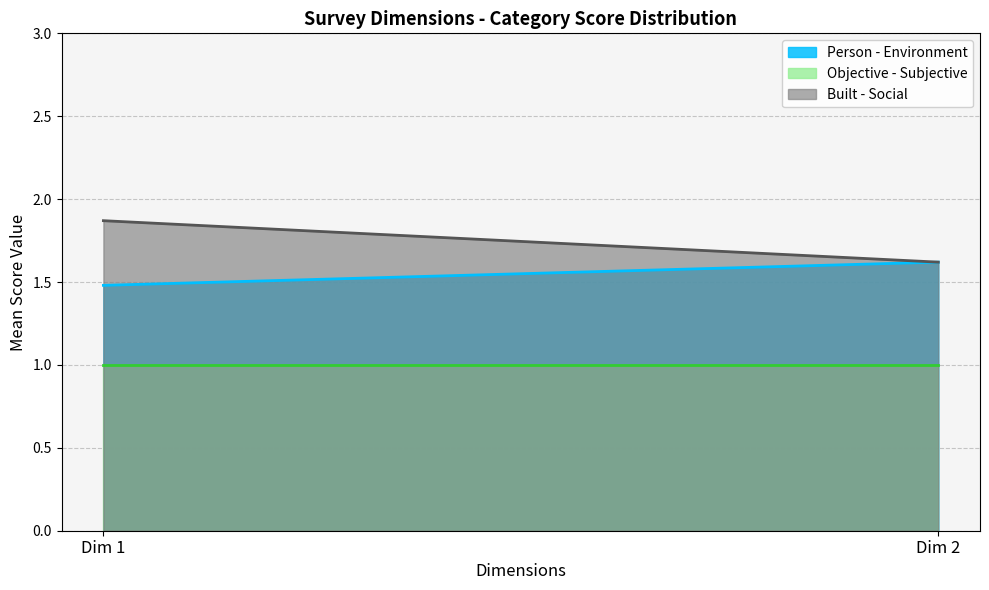

What is the sum of all Built - Social values?

3.5